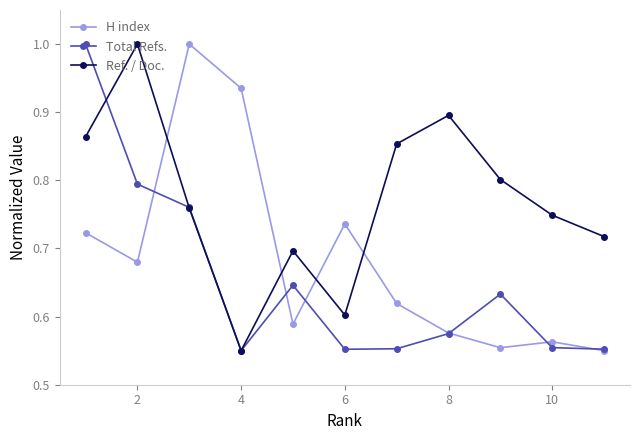

At how many categories does at least one series exceed 0?

11